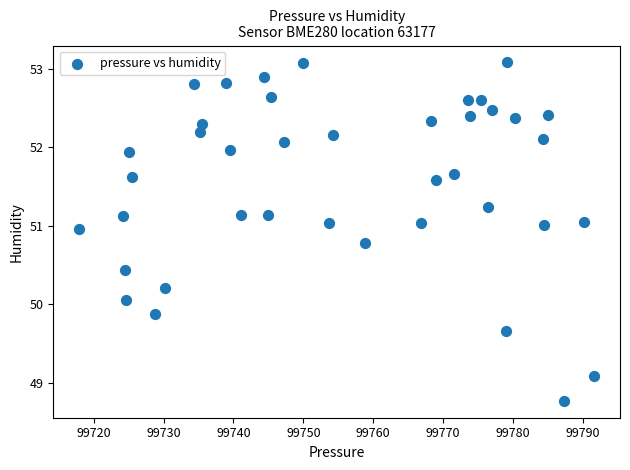

What is the range of X values (max minus min)?

73.7